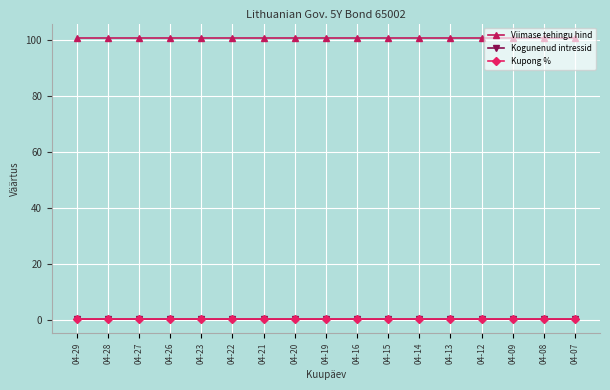

Is this an area chart (filled region under the line)?

No